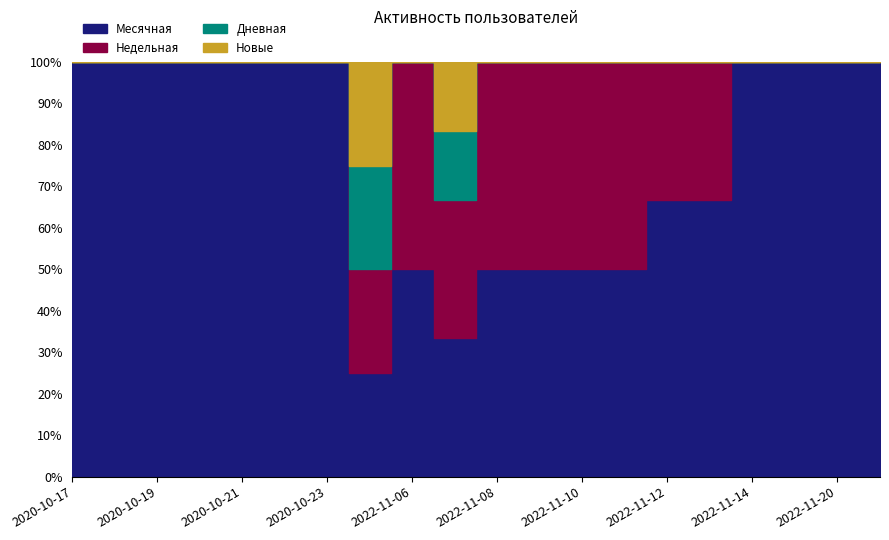

True or false: Новые has a value of -1 at 2022-11-11.

False